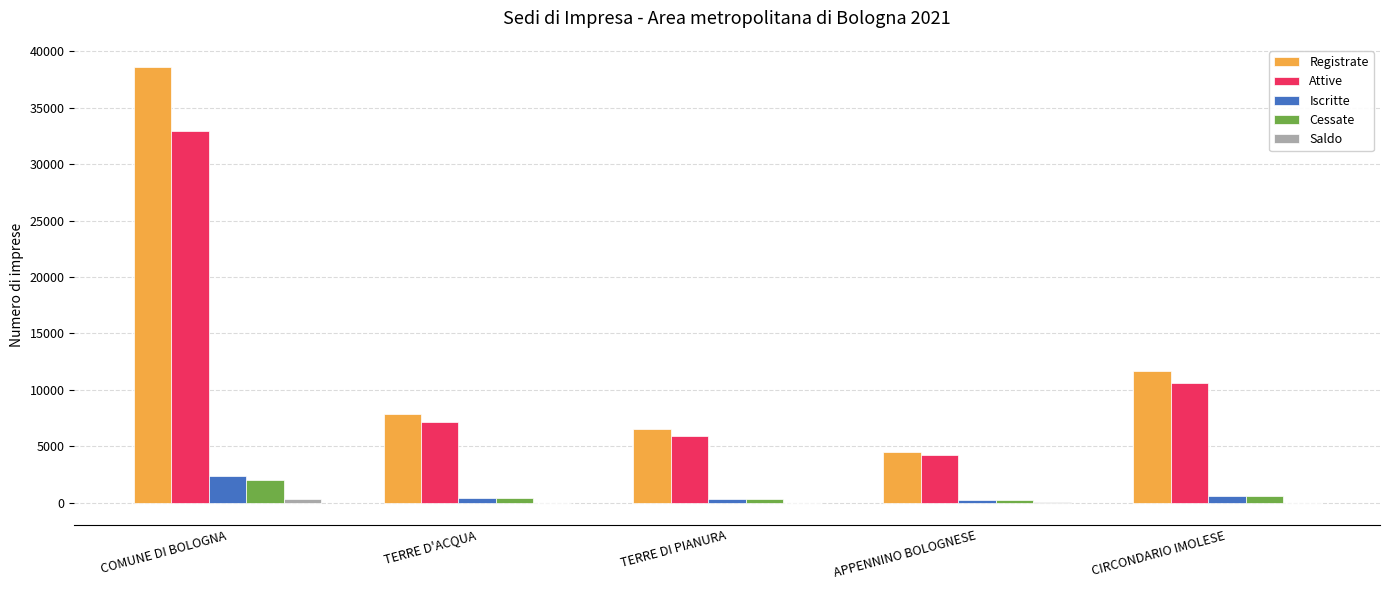

At which label does Cessate reach its peak?

COMUNE DI BOLOGNA